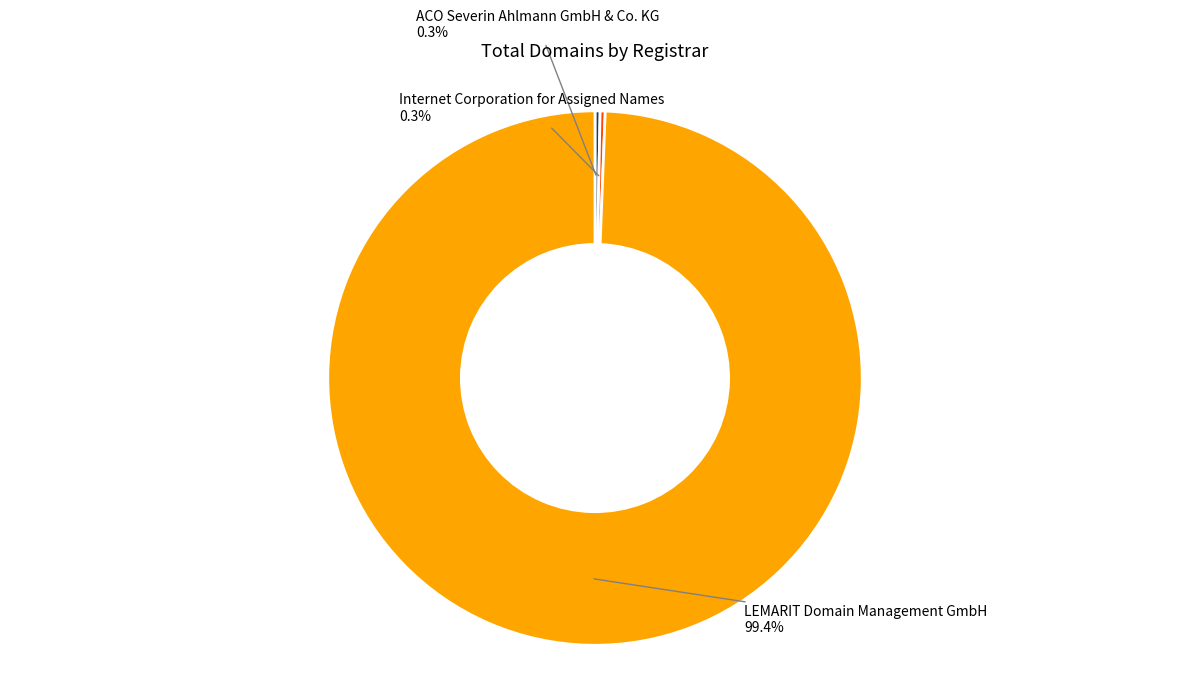

What is the ratio of the value at Internet Corporation for Assigned Names to the value at ACO Severin Ahlmann GmbH & Co. KG?

1.0